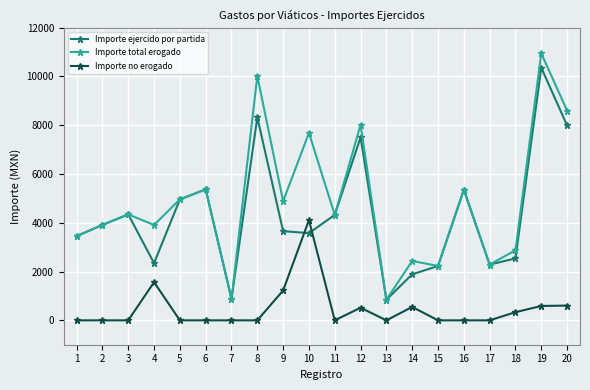

Rank the series by their maximum value, from lowest to highest.

Importe no erogado, Importe ejercido por partida, Importe total erogado